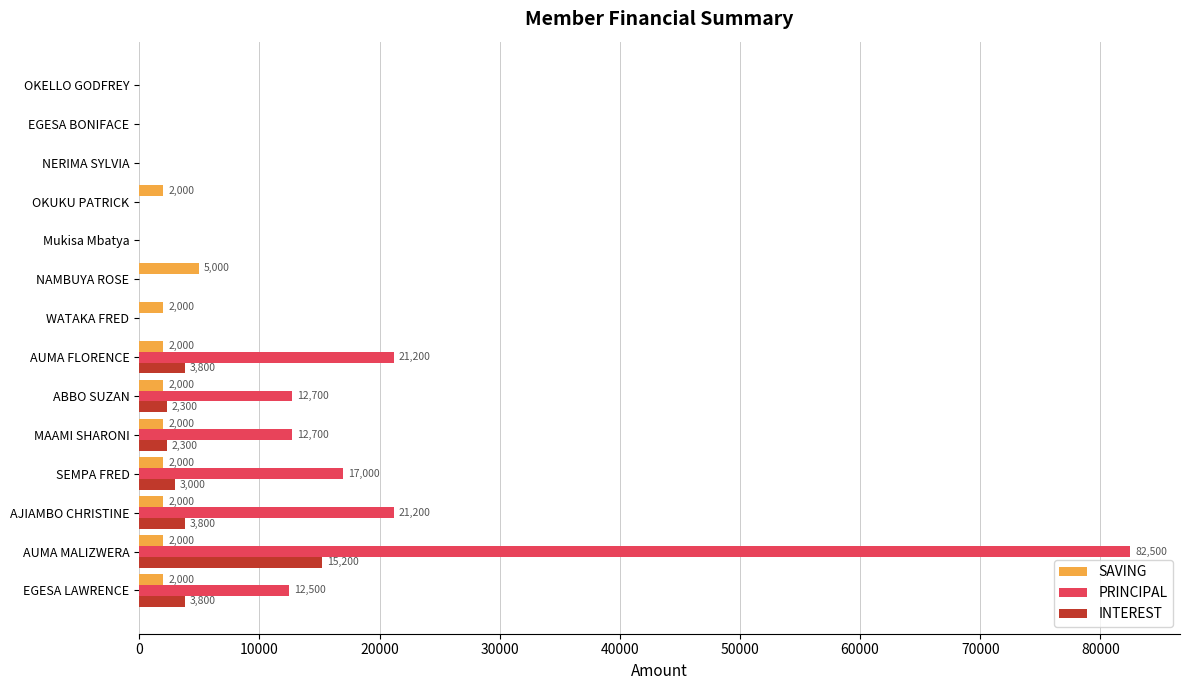

The value of INTEREST at EGESA LAWRENCE is 3800. True or false?

True